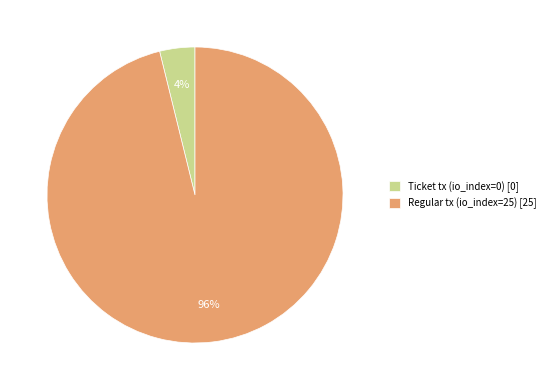

To the nearest percent, what is the average slice percentage?

50%